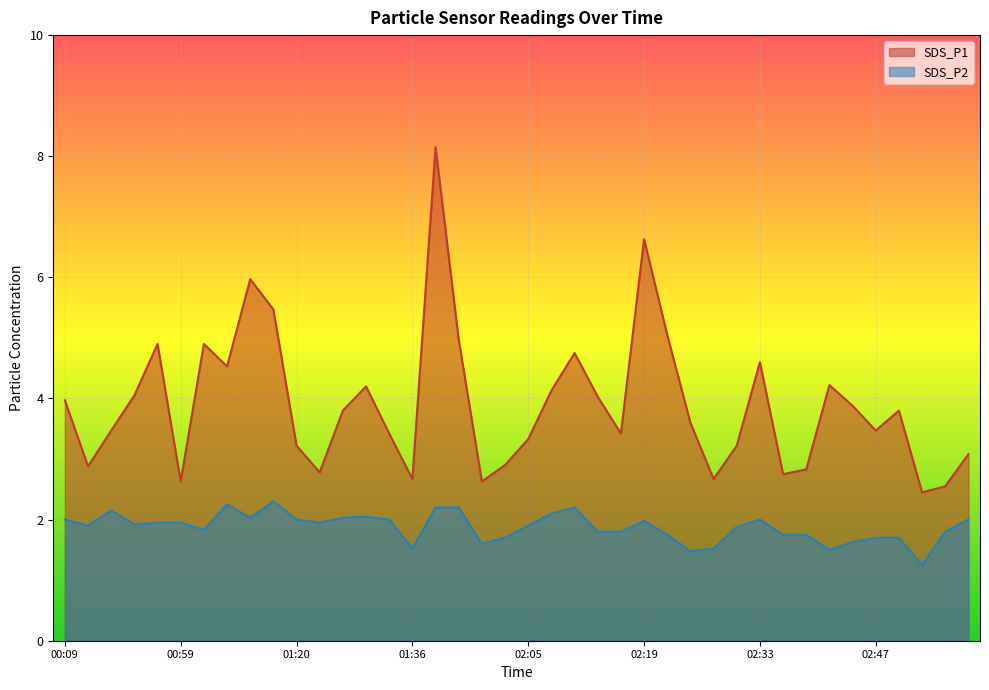

At which category is the sum across all series the highest?

01:42